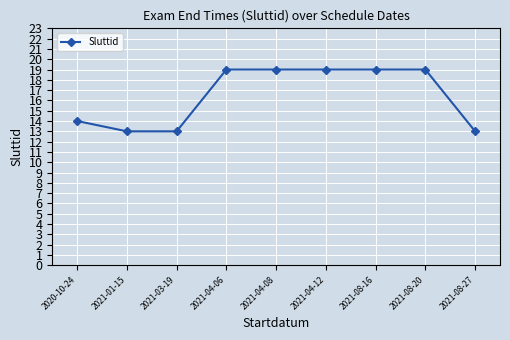

Reading left to right, extract all data points from this chart.

14	13	13	19	19	19	19	19	13